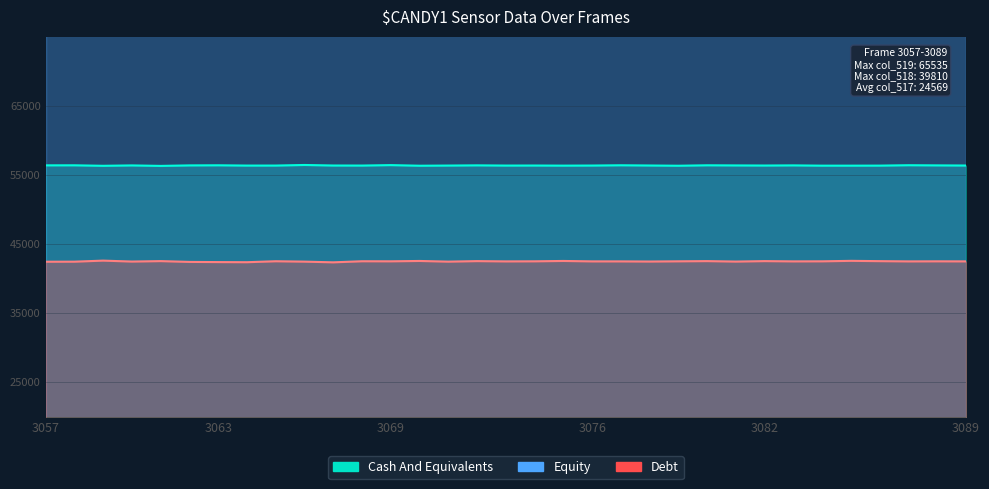

Which label corresponds to the smallest value in the chart?

3067